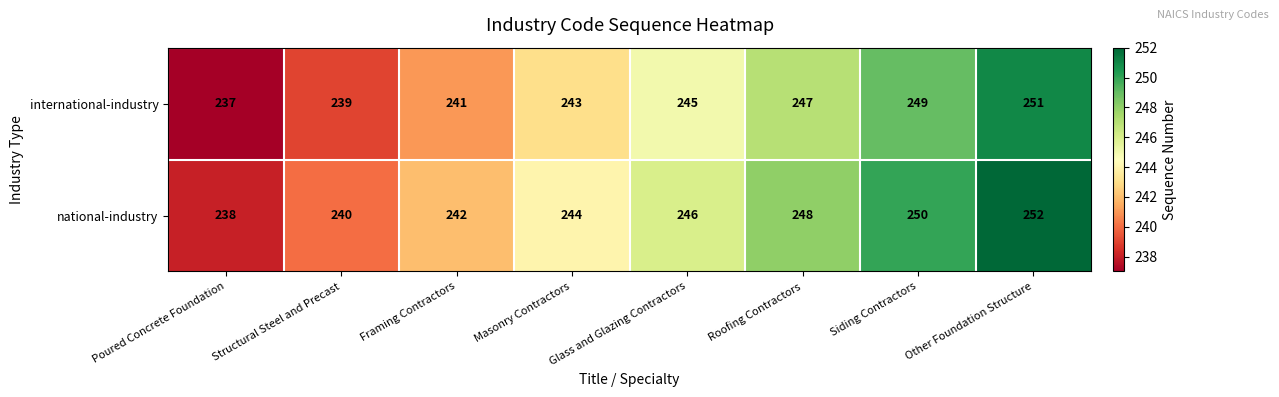

At which category is the sum across all series the highest?

Other Foundation Structure